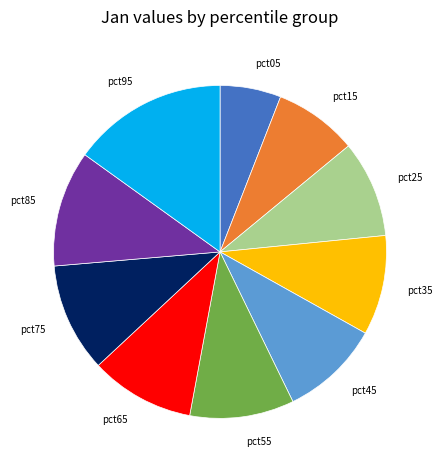

Is it true that pct05 is 6% of the pie?

True